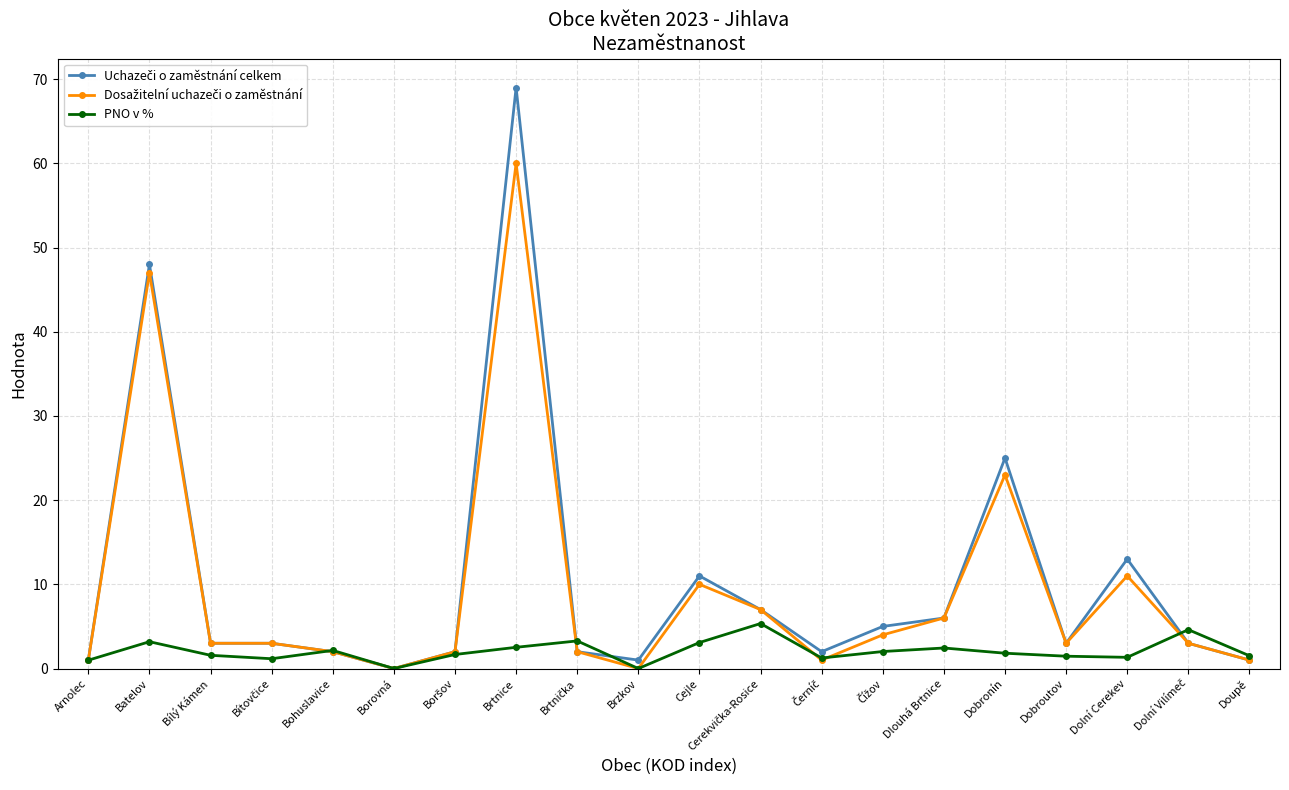

What position from the right is Dlouhá Brtnice?

6